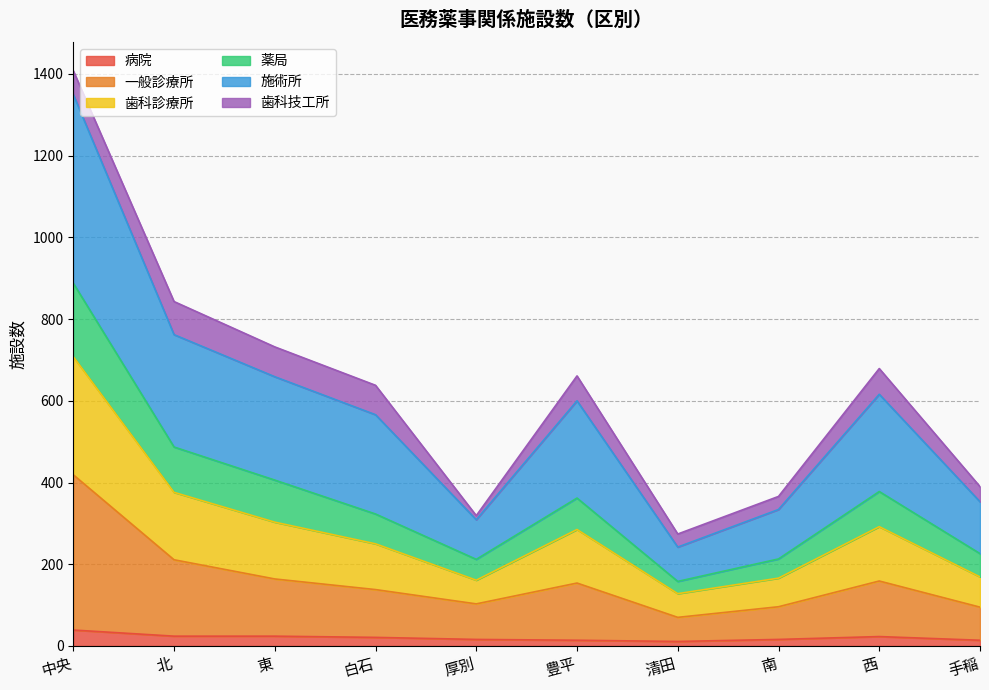

What is the label of the 10th point from the left?

手稲